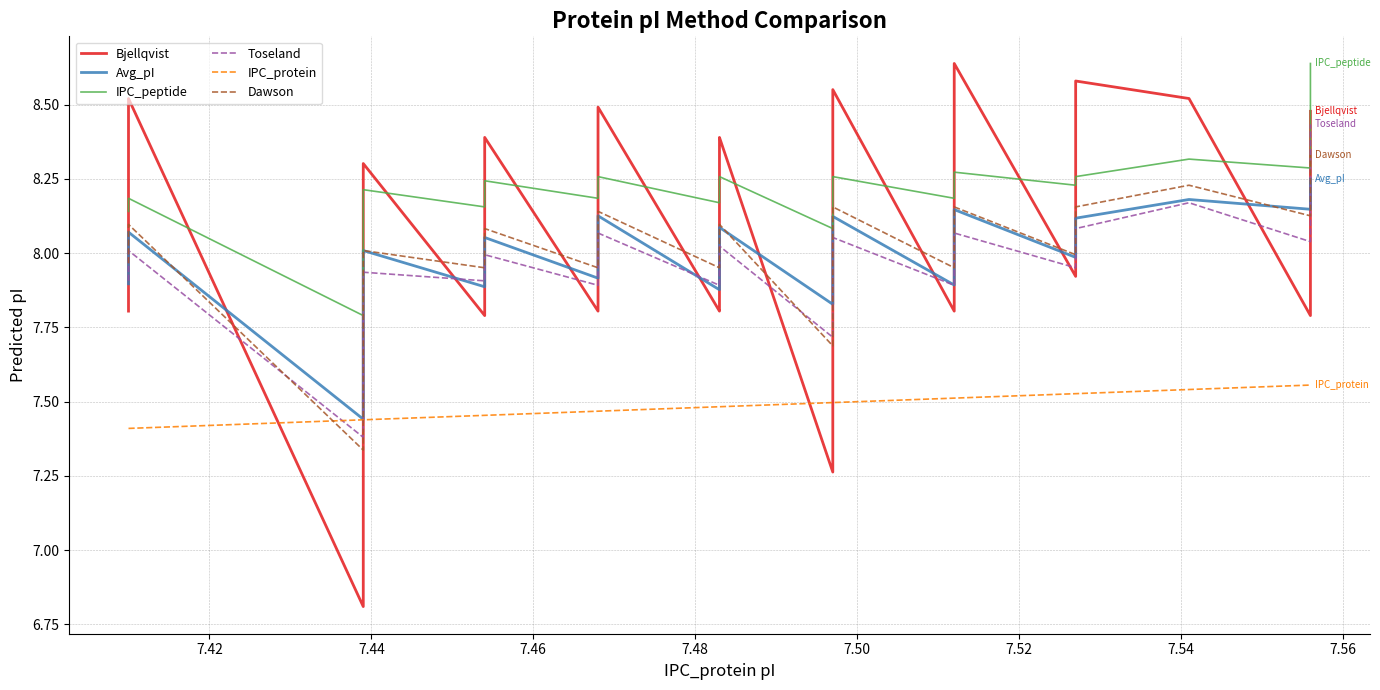

True or false: Toseland and IPC_protein intersect in this chart.

True